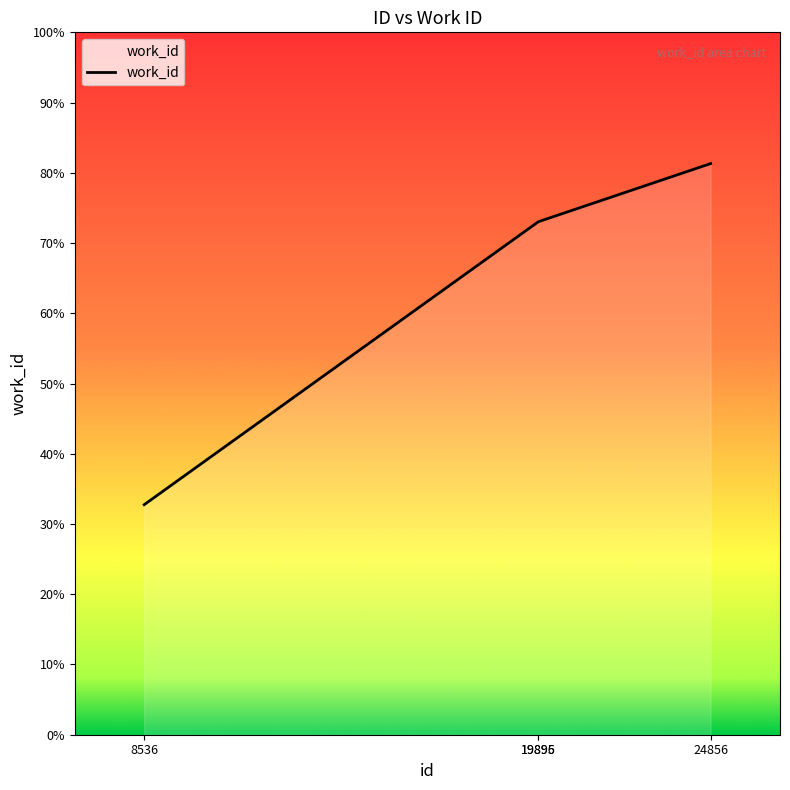

How many values are between 7304 and 8131?

3